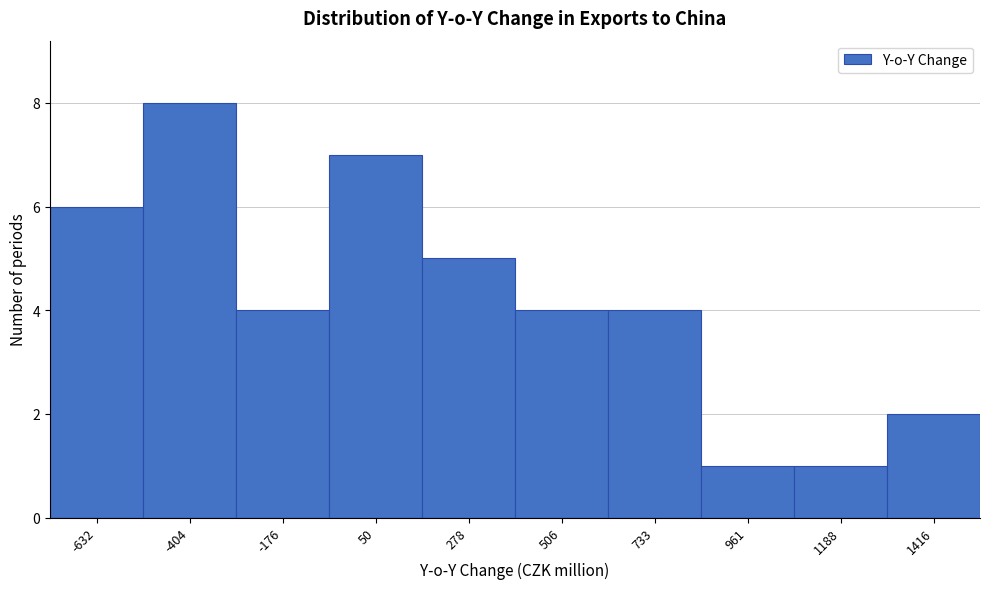

Reading left to right, list all the values displayed in this chart.

6	8	4	7	5	4	4	1	1	2